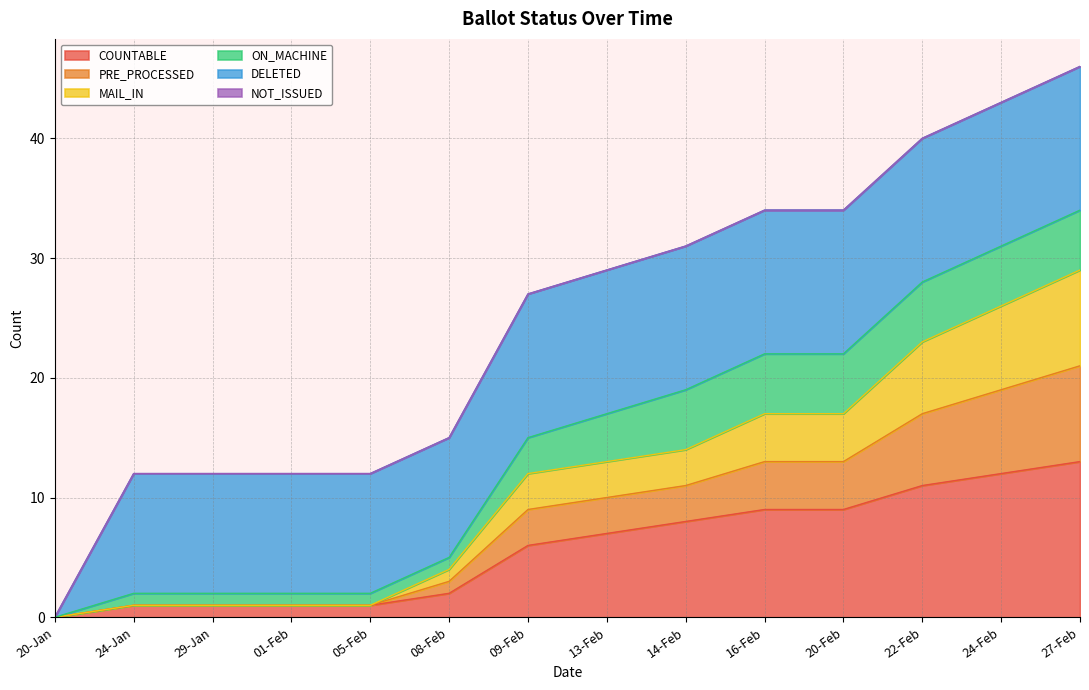

At which label is COUNTABLE closest to 6?

09-Feb